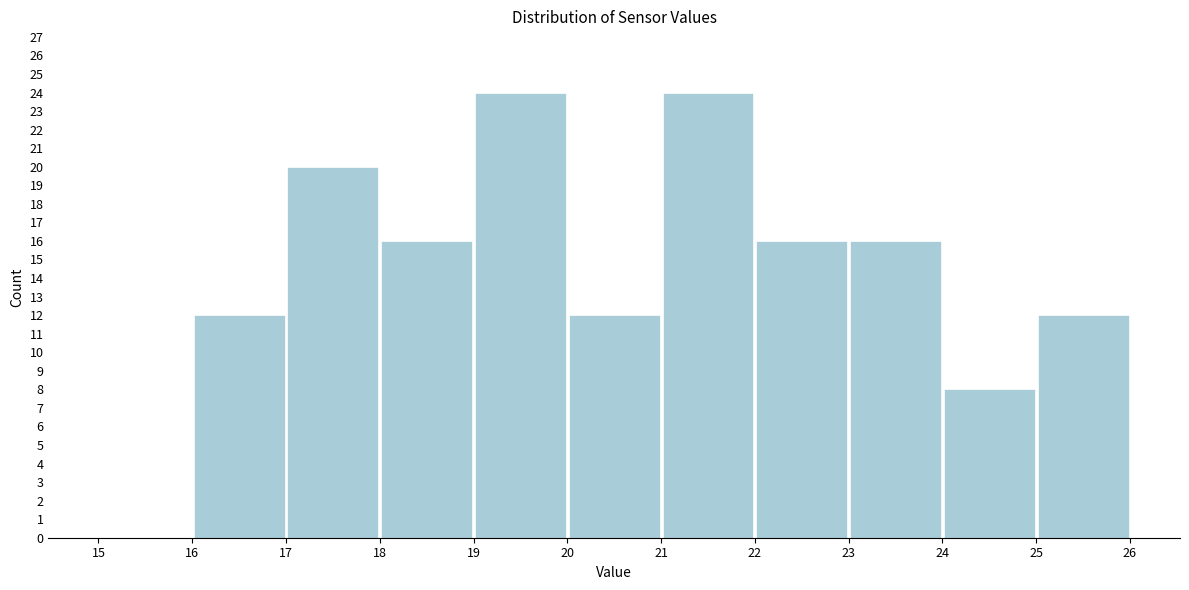

Reading left to right, list every bar in this chart as the range it spans on the x-axis followed by its height. The values are not printed on the chart, so give them approximately, as read against the axis.

15 to 16: 0
16 to 17: 12
17 to 18: 20
18 to 19: 16
19 to 20: 24
20 to 21: 12
21 to 22: 24
22 to 23: 16
23 to 24: 16
24 to 25: 8
25 to 26: 12